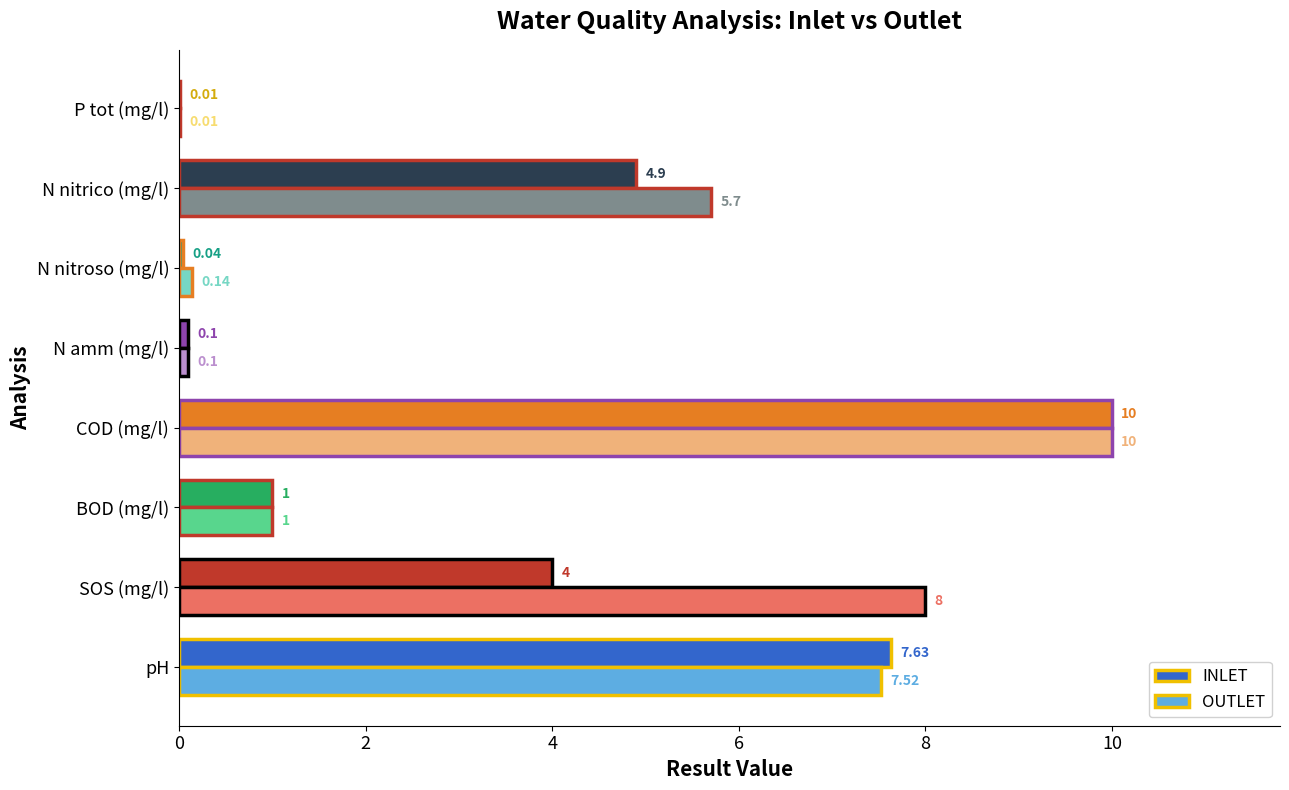

Between N nitrico (mg/l) and P tot (mg/l), which series saw the biggest shift?

OUTLET